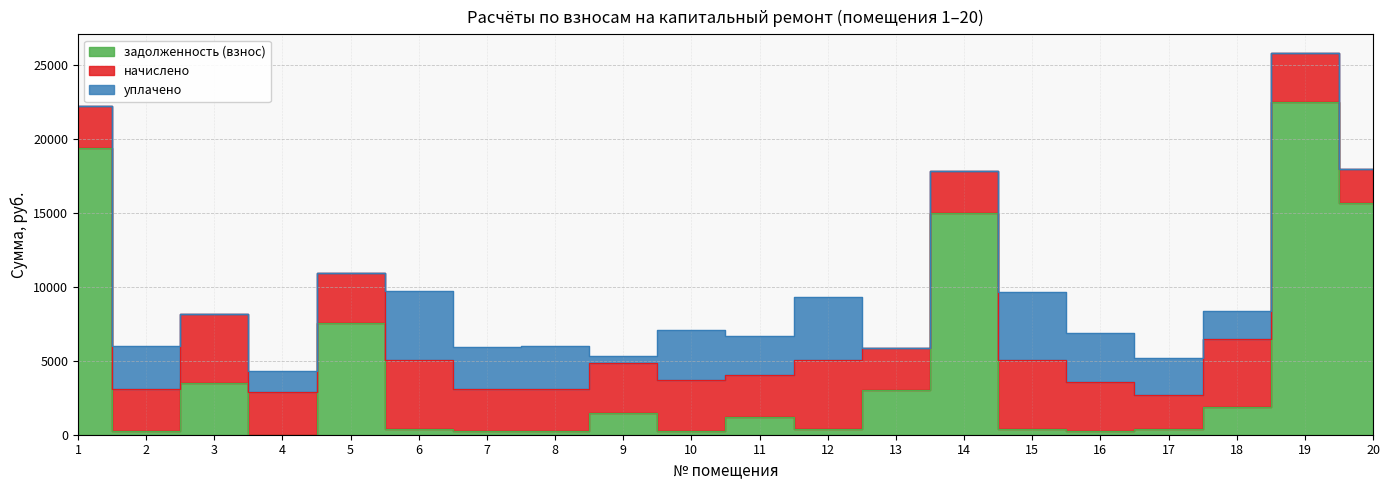

Between 8 and 10, which series saw the biggest shift?

начислено